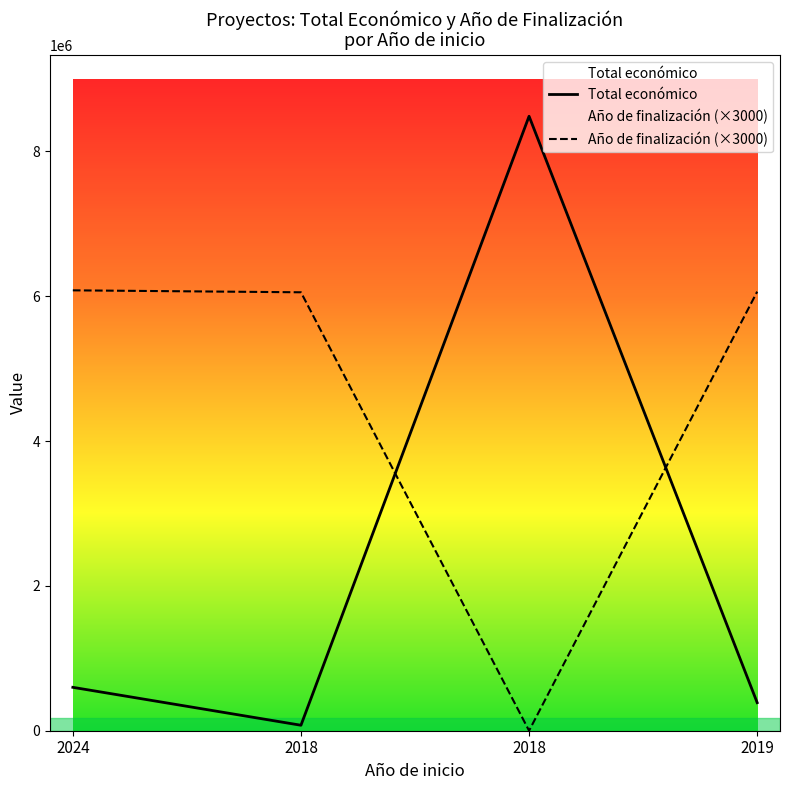

At which category does the chart reach its minimum across all series?

2018